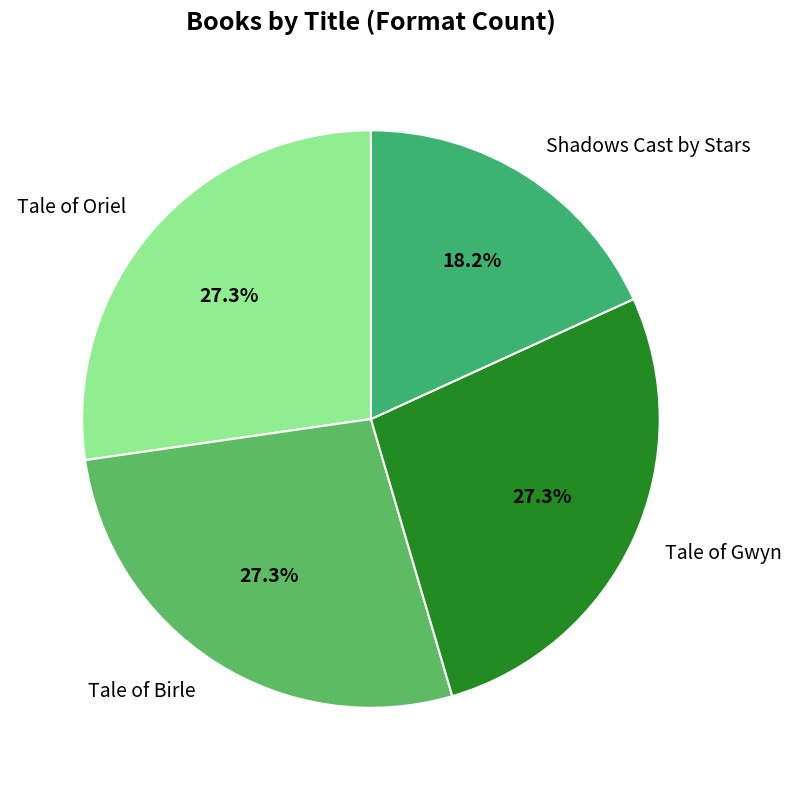

Which category has the smallest portion of the pie?

Shadows Cast by Stars